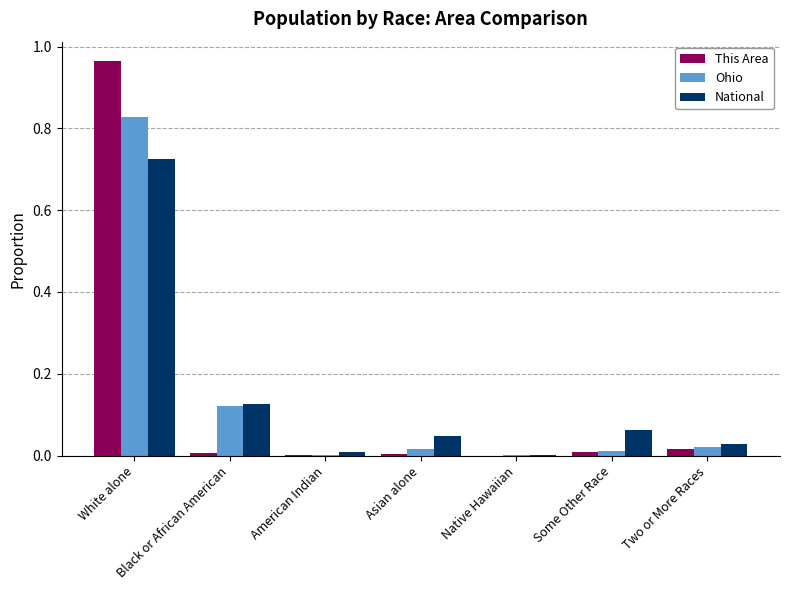

The This Area series shows 0.0 at Black or African American. True or false?

True